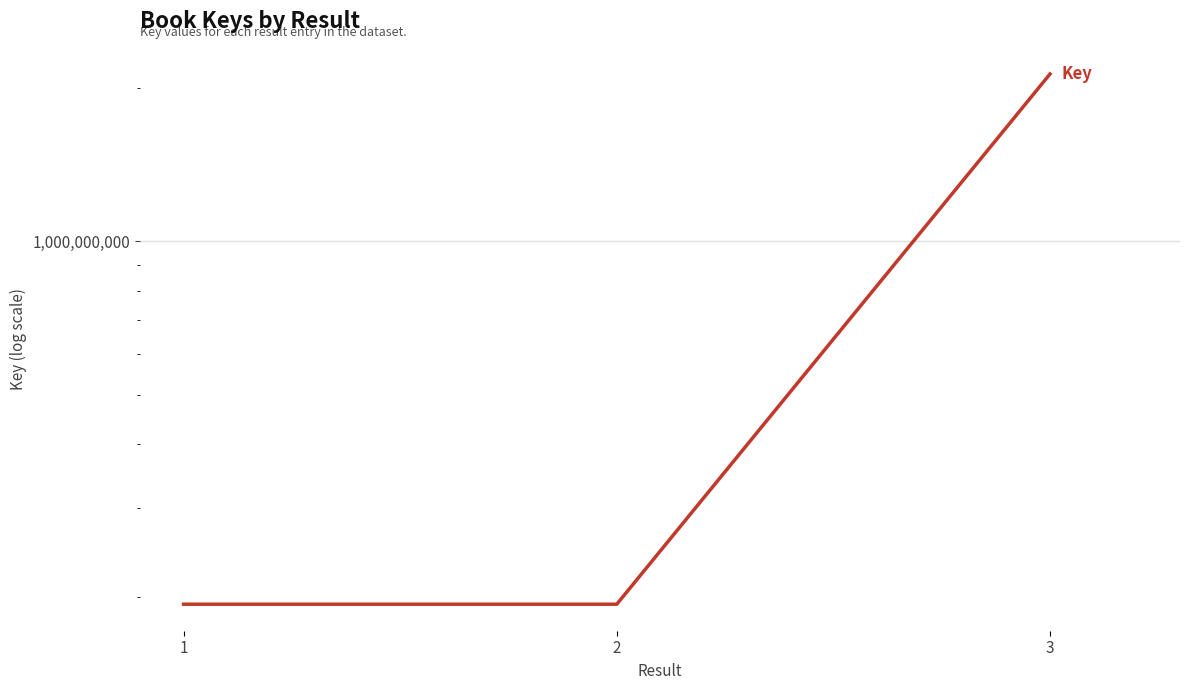

Is it true that the value at 3 is 2878322281?

False